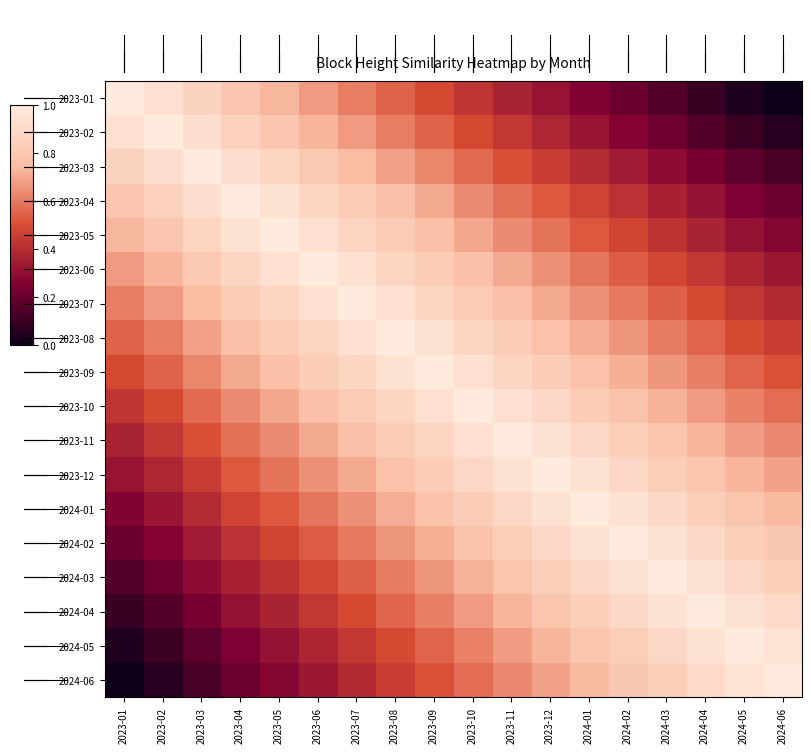

List the series in order of their peak value, highest first.

2023-01, 2023-02, 2023-03, 2023-04, 2023-05, 2023-06, 2023-07, 2023-08, 2023-09, 2023-10, 2023-11, 2023-12, 2024-01, 2024-02, 2024-03, 2024-04, 2024-05, 2024-06